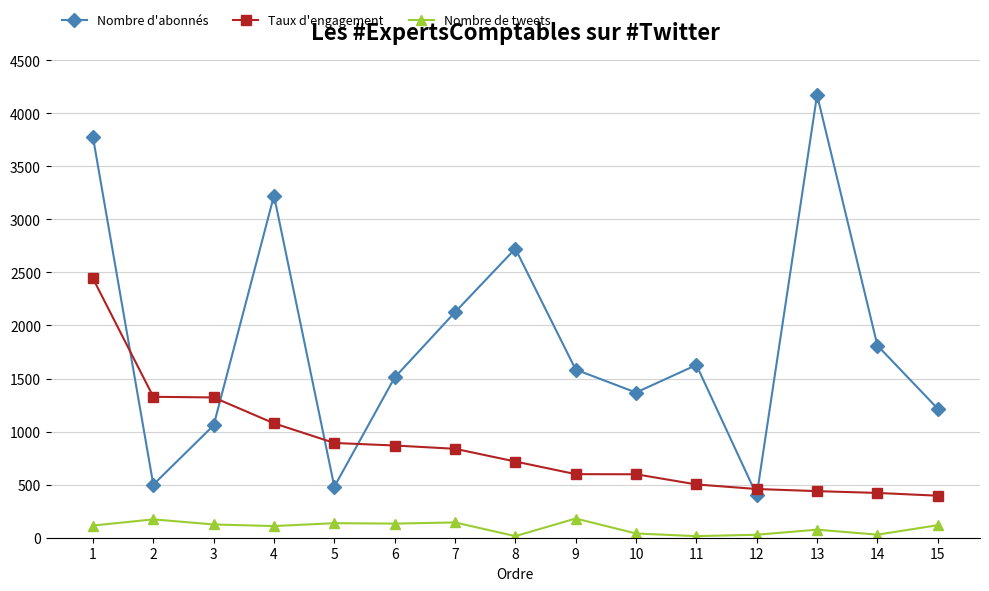

True or false: Taux d'engagement has a value of 236 at 15.

False